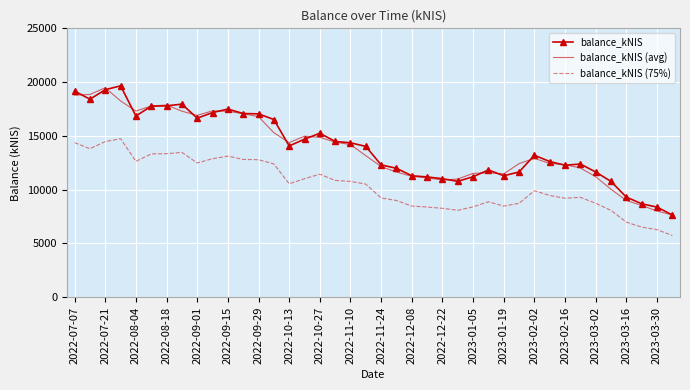

True or false: balance_kNIS (75%) and balance_kNIS intersect in this chart.

False